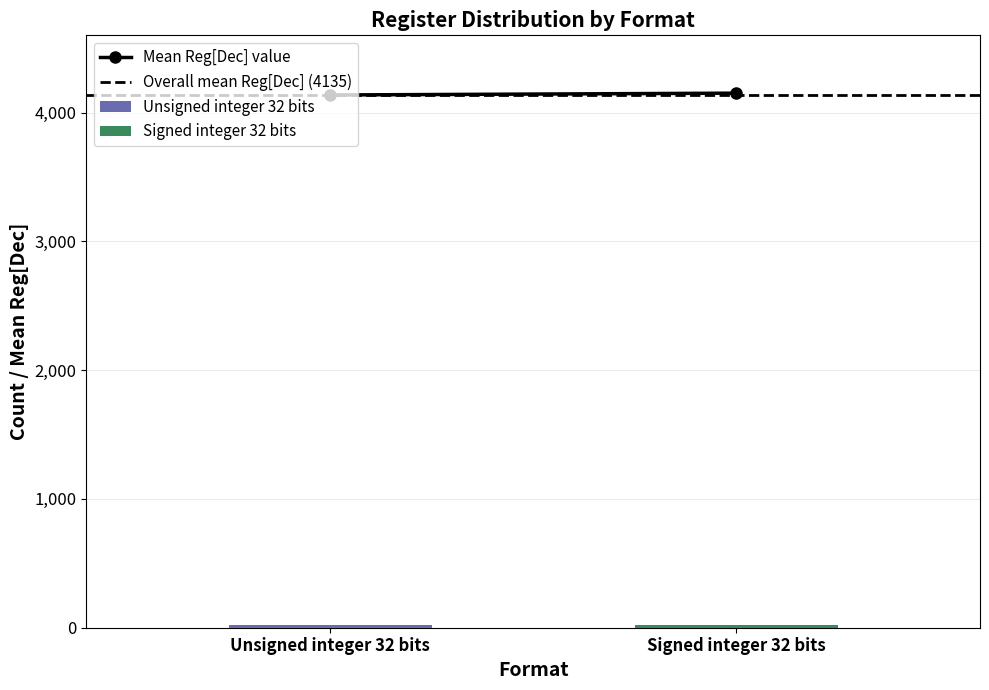

How many distinct data groups are displayed?

2